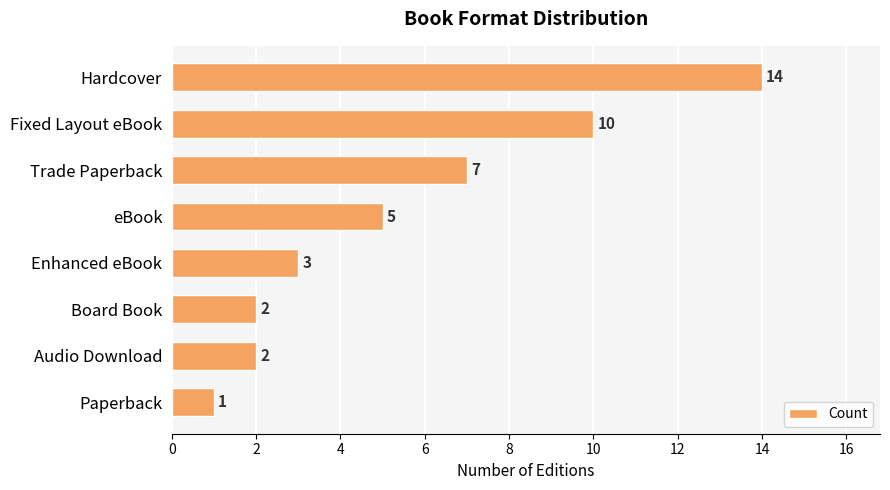

True or false: the data shows 10 at Fixed Layout eBook.

True